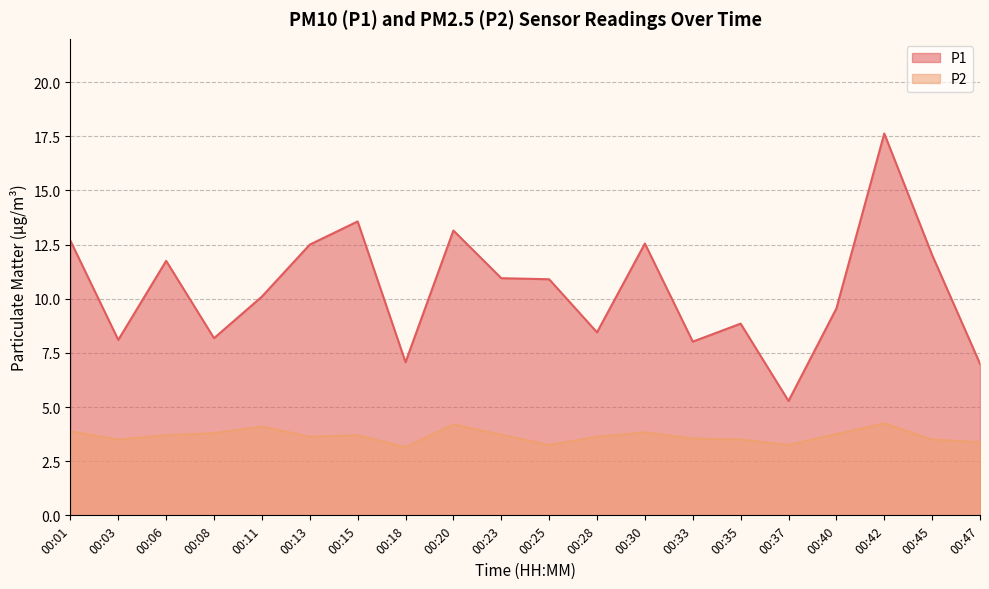

At which label does P1 reach its minimum?

00:37